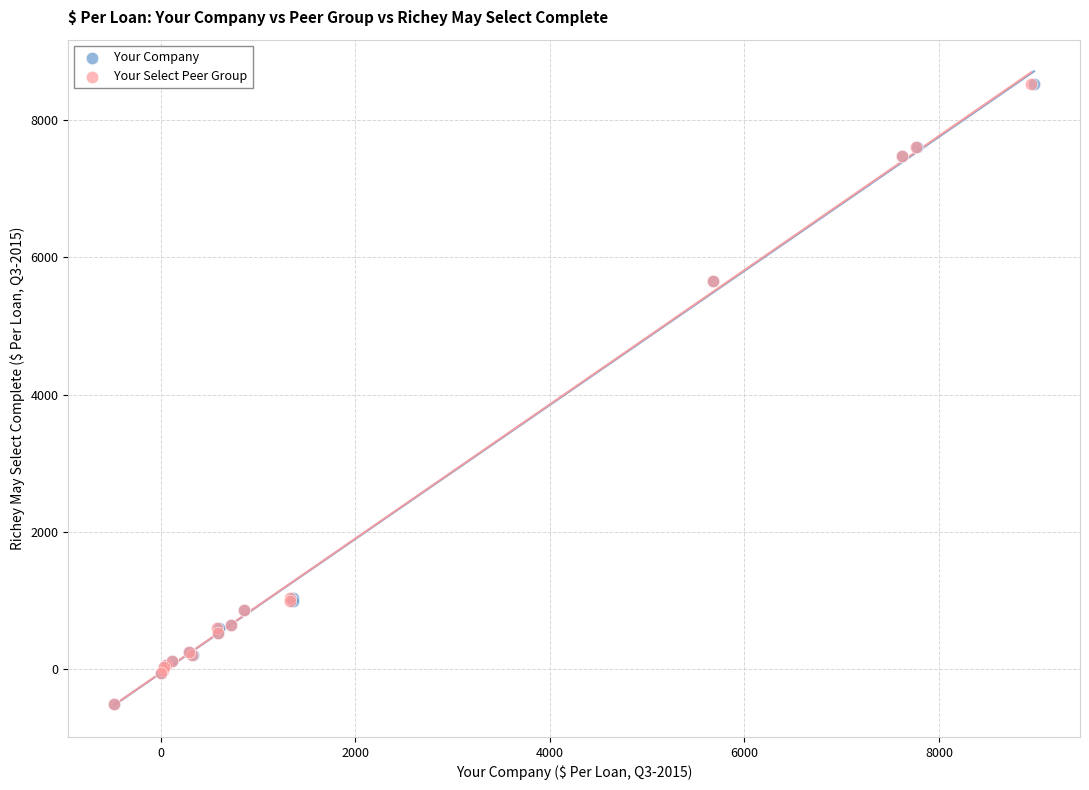

What are all the series names shown in the legend?

Your Company, Your Select Peer Group